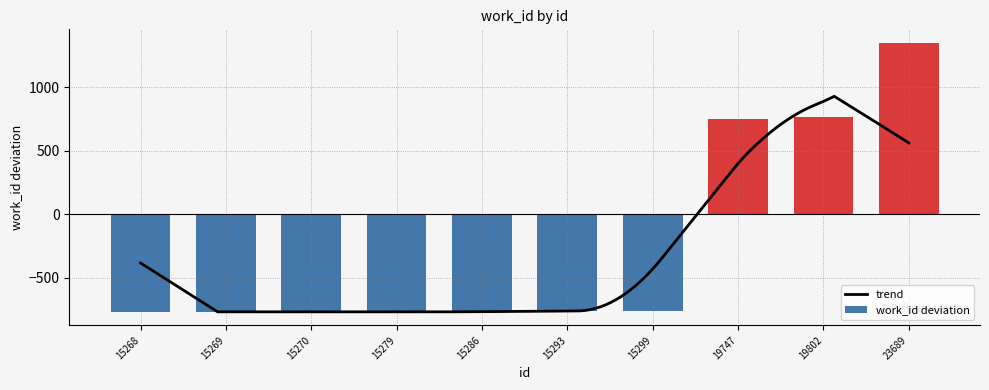

The chart shows a value of -762 at 15299. True or false?

True